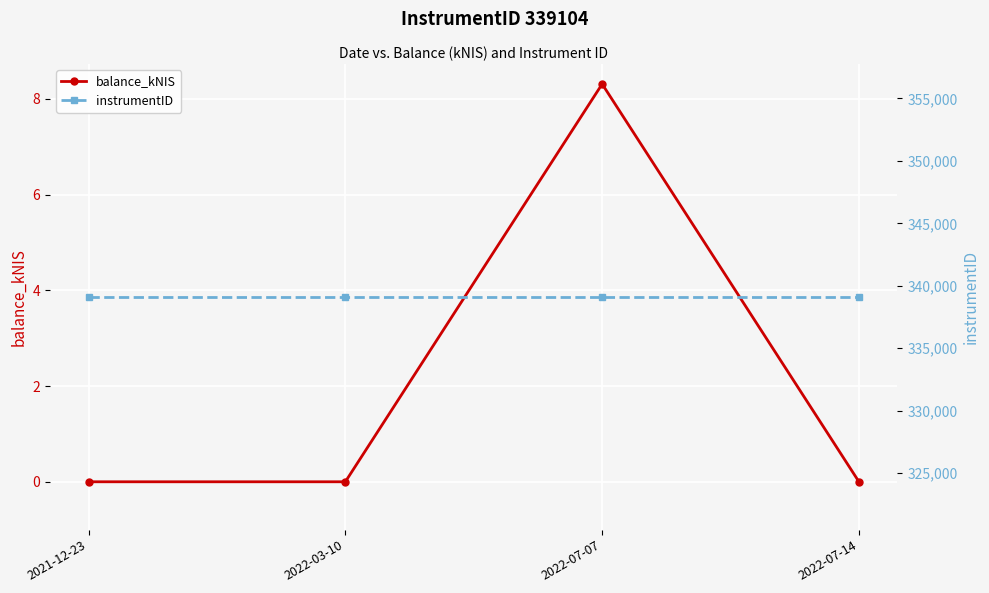

At which label does instrumentID reach its minimum?

2021-12-23